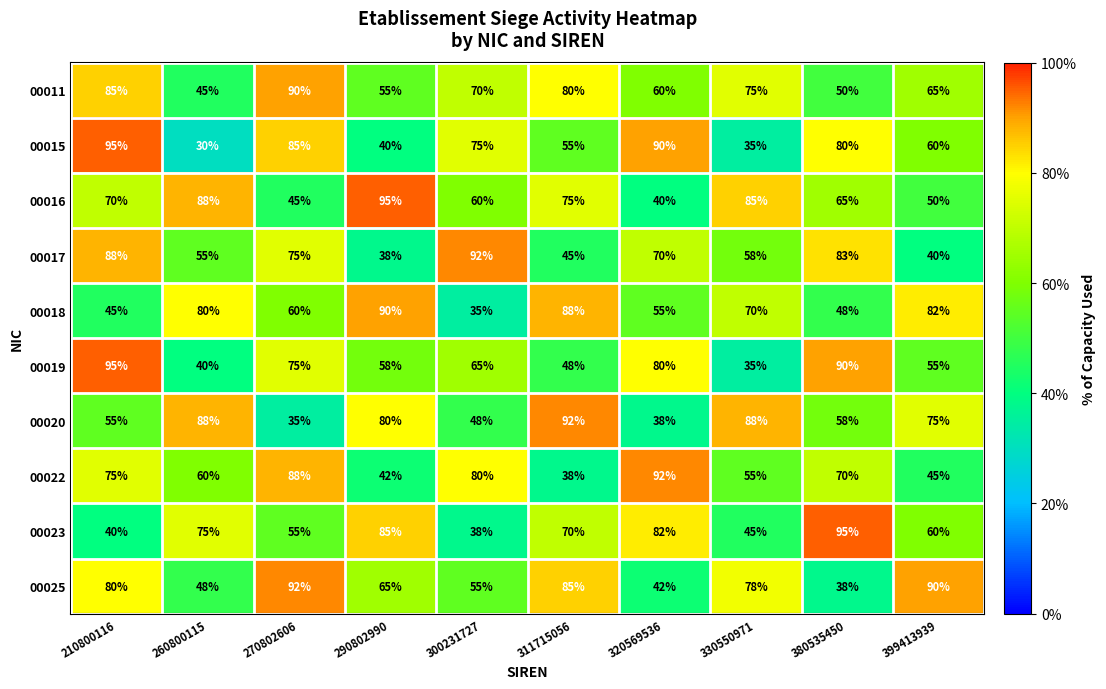

Is it true that 00023 equals 82 at 320569536?

True